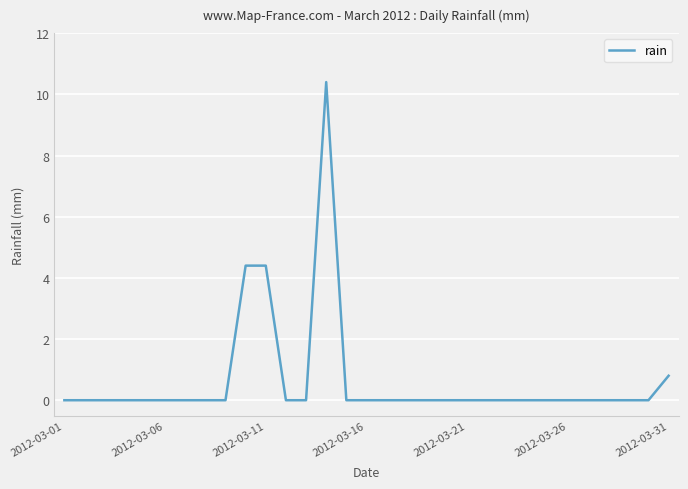

What is the difference between the maximum and minimum values?

10.4